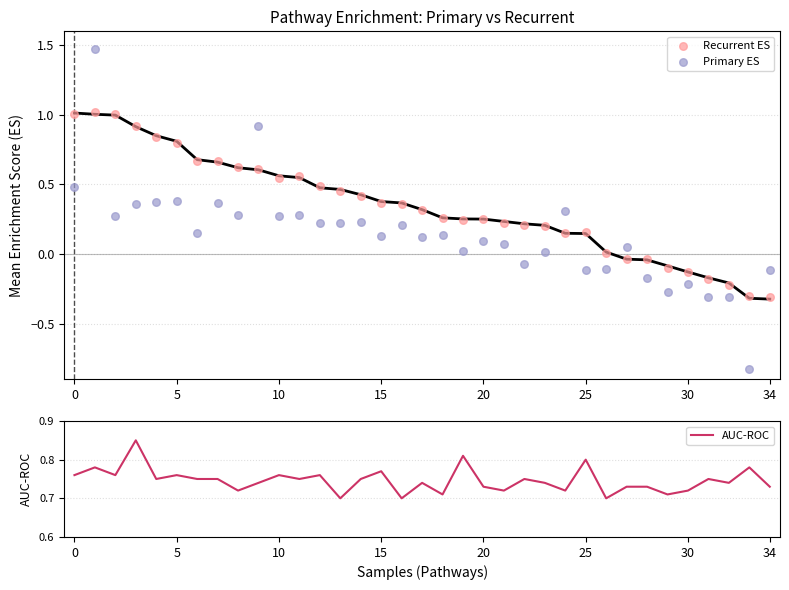

Which series contains the highest Y value?

Primary ES